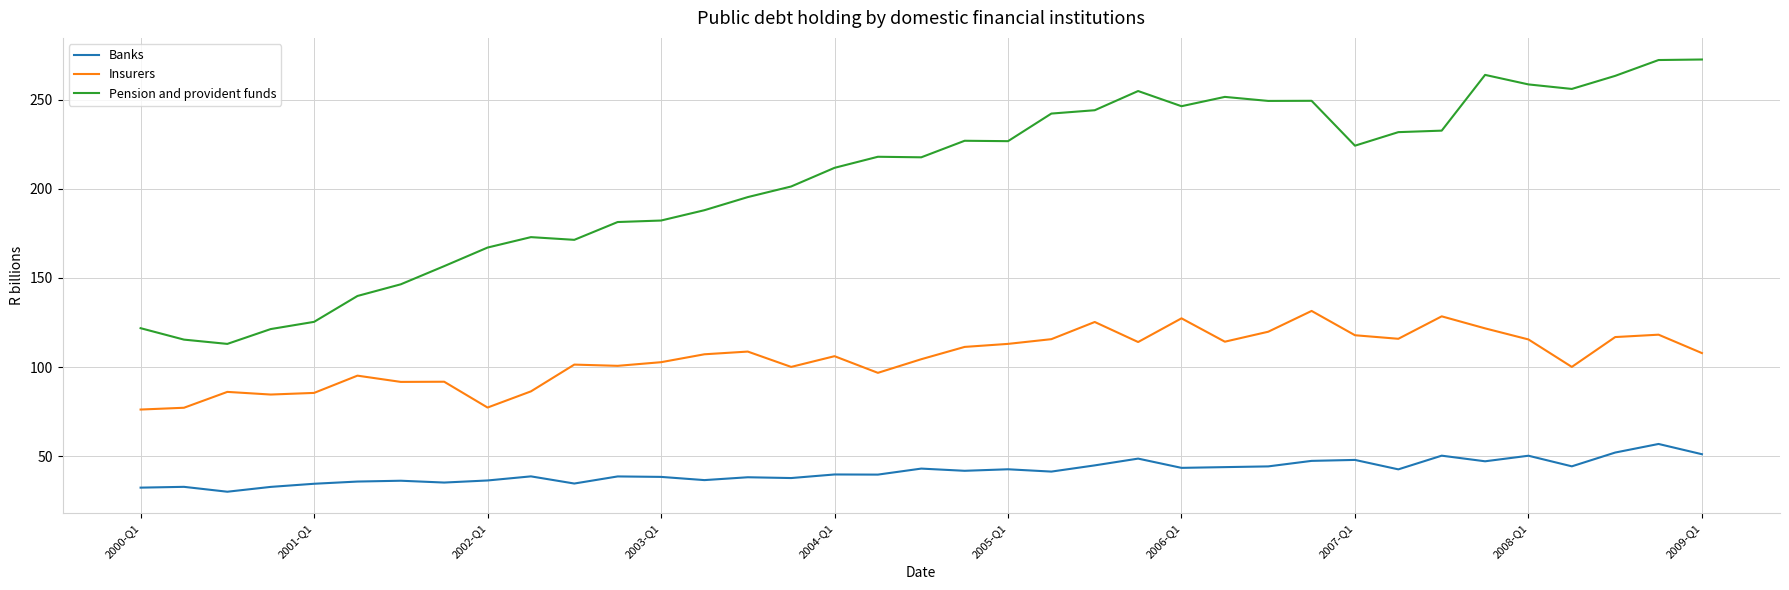

True or false: Insurers and Banks cross at least once.

False